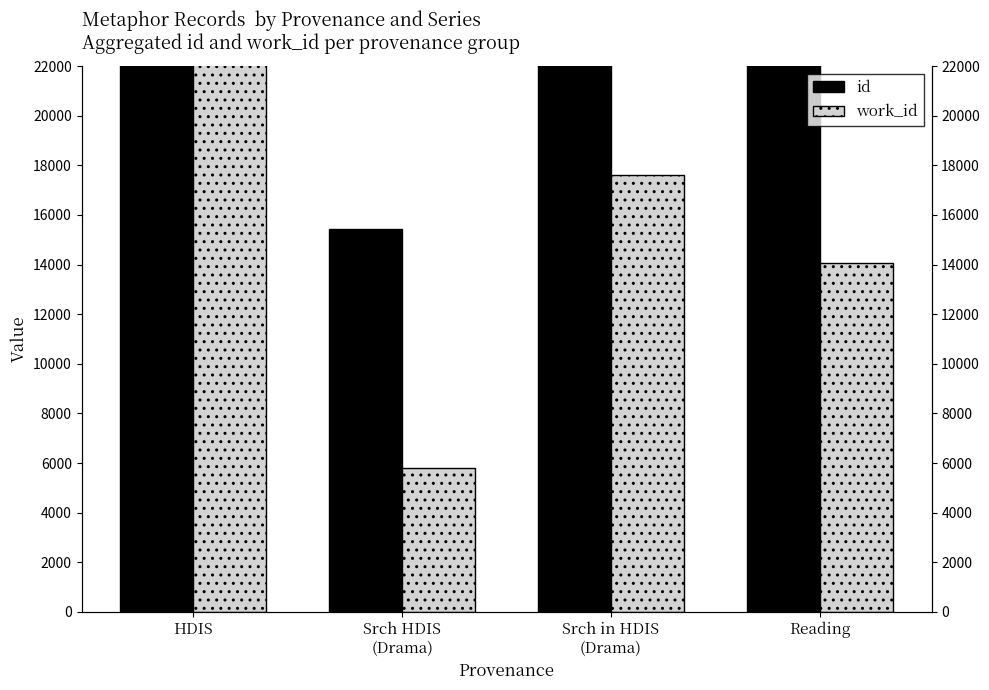

At which label does work_id reach its peak?

HDIS